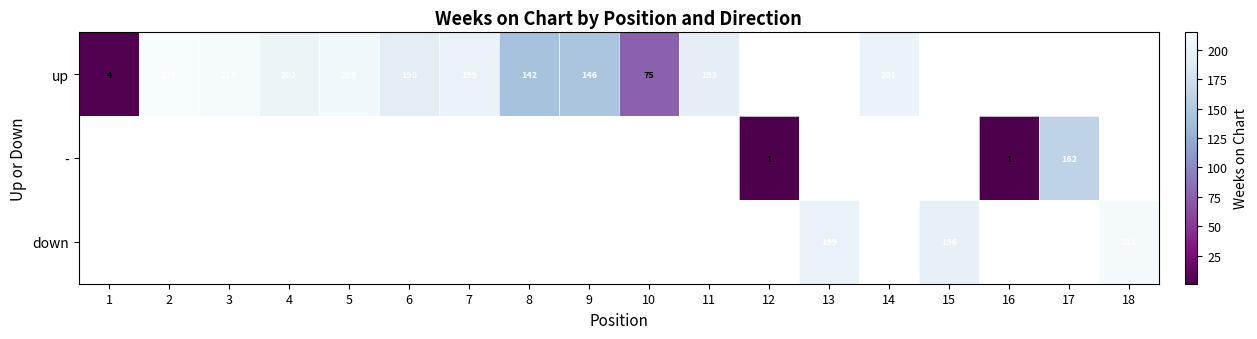

Is it true that down equals 196 at 15?

True